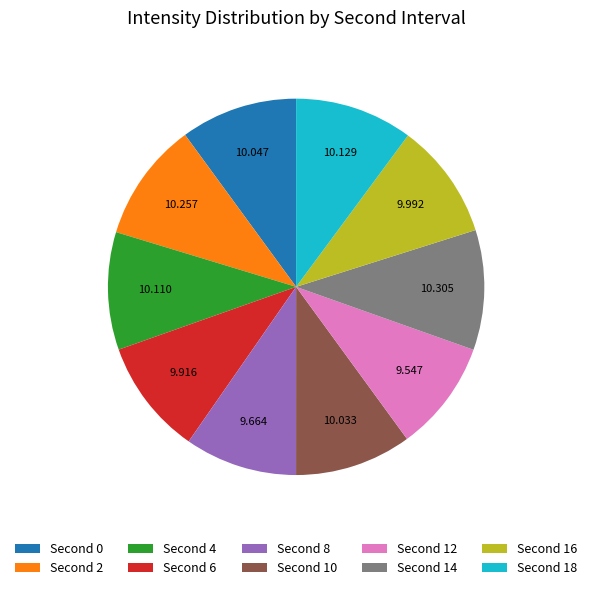

How many slices are in this pie chart?

10